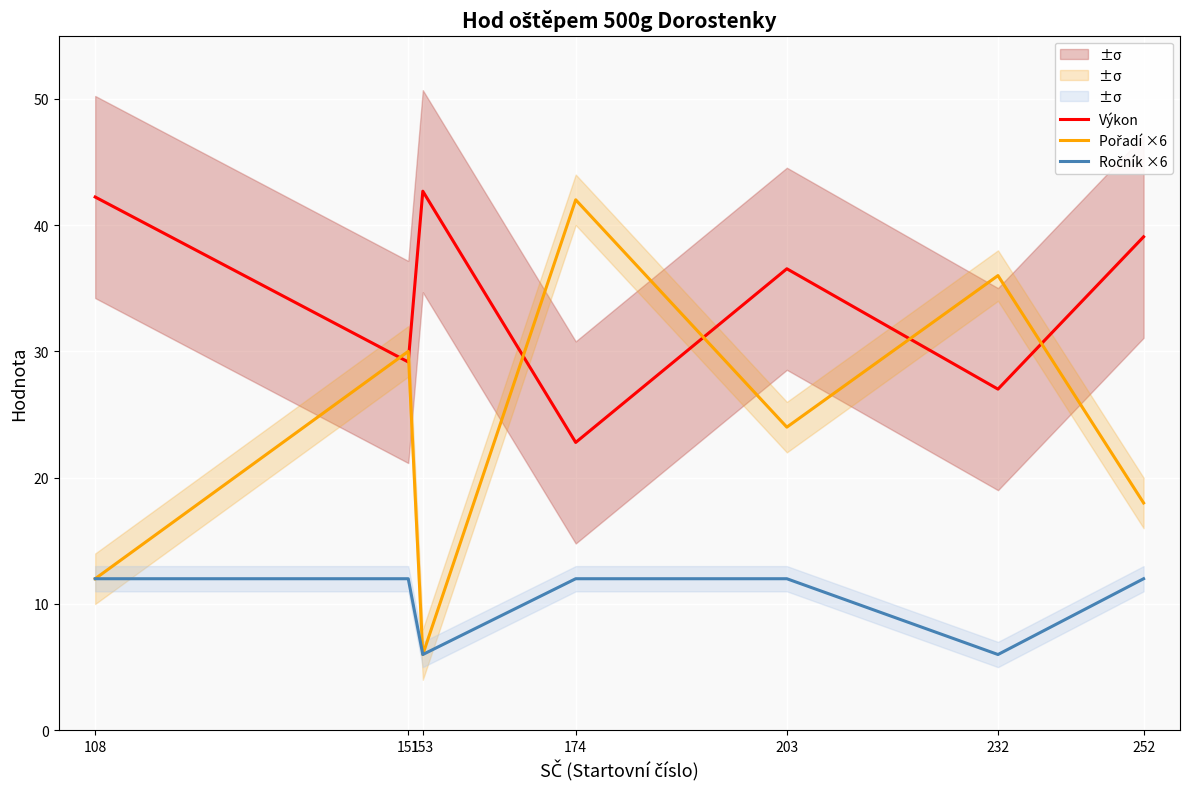

Reading left to right, extract all data points from this chart.

Výkon: 42.2	29.2	42.7	22.8	36.5	27.0	39.1
Pořadí ×6: 12.0	30.0	6.0	42.0	24.0	36.0	18.0
Ročník ×6: 12.0	12.0	6.0	12.0	12.0	6.0	12.0